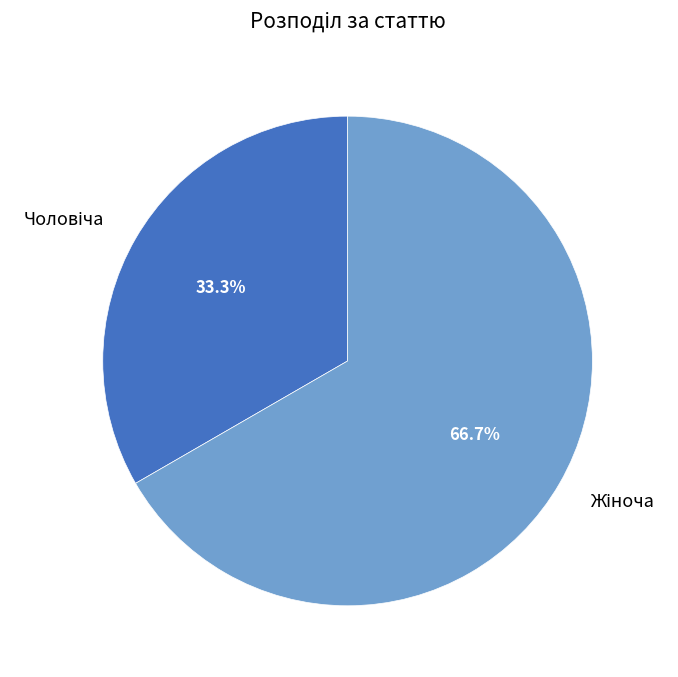

Is there any slice that represents more than half of the pie?

Yes